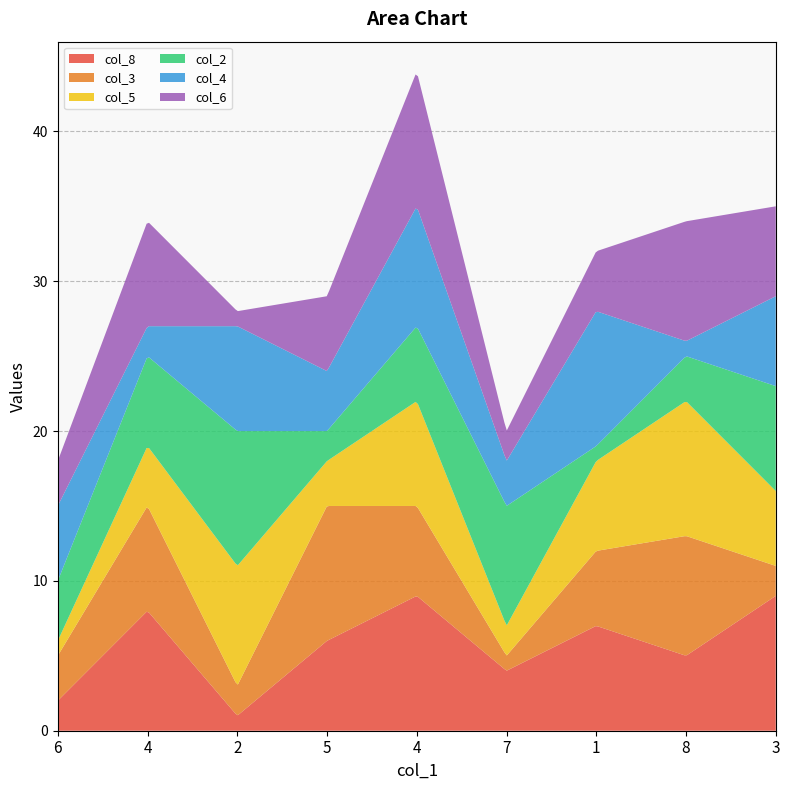

Reading left to right, extract all data points from this chart.

col_8: 6=2	4=8	2=1	5=6	4=9	7=4	1=7	8=5	3=9
col_3: 6=3	4=7	2=2	5=9	4=6	7=1	1=5	8=8	3=2
col_5: 6=1	4=4	2=8	5=3	4=7	7=2	1=6	8=9	3=5
col_2: 6=4	4=6	2=9	5=2	4=5	7=8	1=1	8=3	3=7
col_4: 6=5	4=2	2=7	5=4	4=8	7=3	1=9	8=1	3=6
col_6: 6=3	4=7	2=1	5=5	4=9	7=2	1=4	8=8	3=6